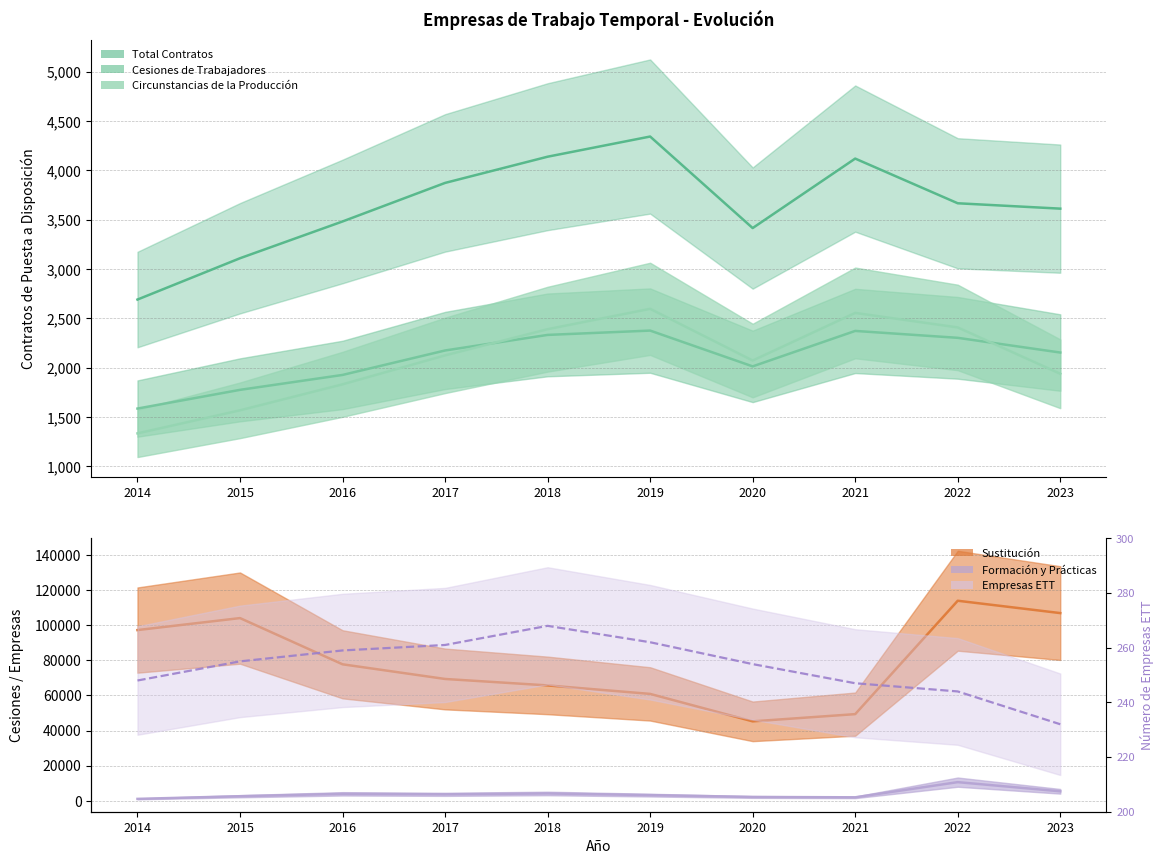

Reading left to right, what are all the values shown in this chart?

2014=248	2015=255	2016=259	2017=261	2018=268	2019=262	2020=254	2021=247	2022=244	2023=232